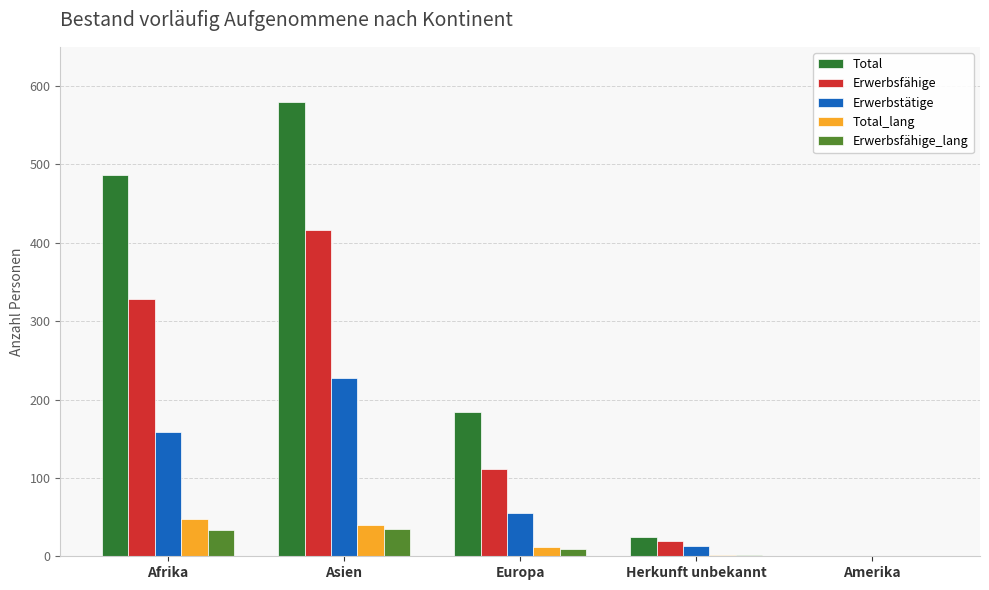

What is the spread (max minus min) of values at Afrika?

453